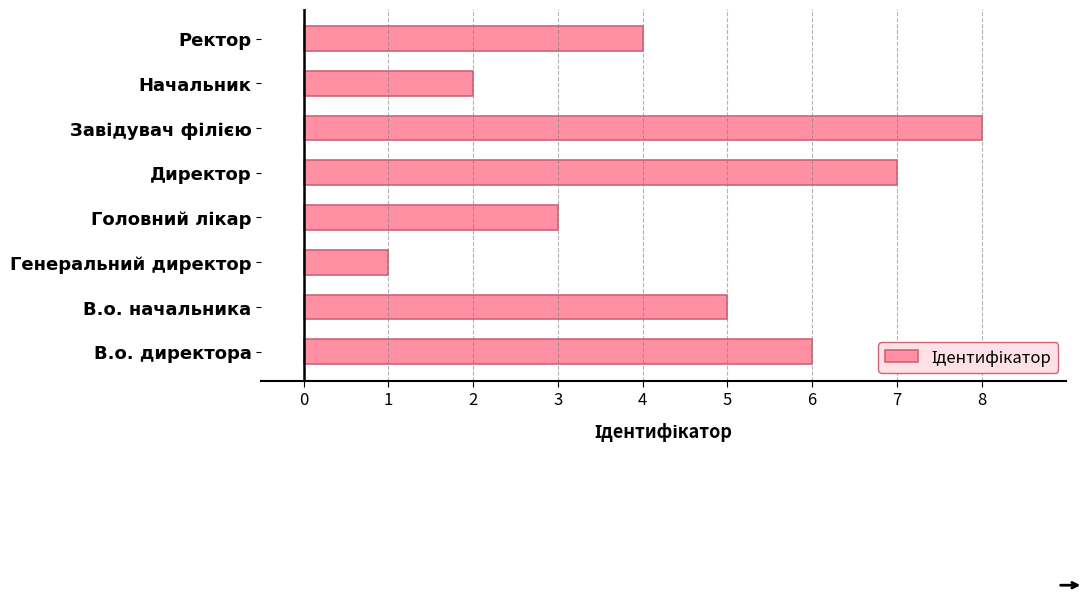

Reading top to bottom, transcribe all the data shown in this chart.

4	2	8	7	3	1	5	6